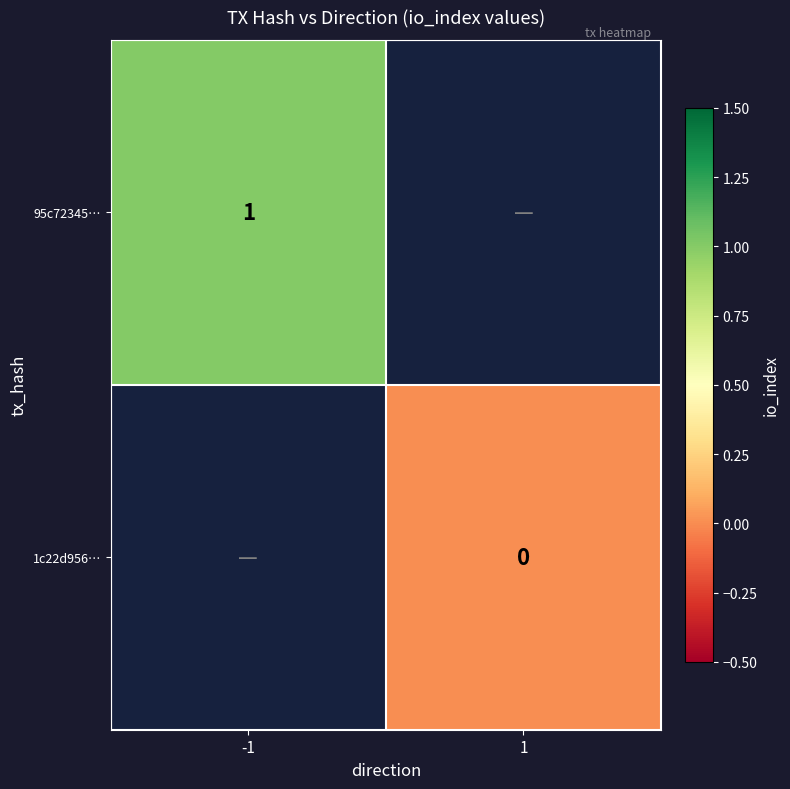

The 95c72345… series shows 1 at -1. True or false?

True